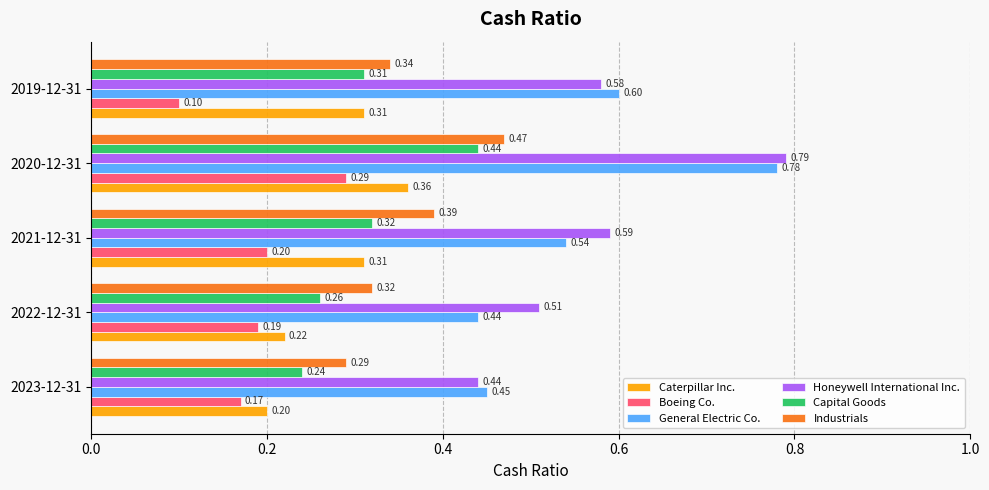

What is the sum of all Industrials values?

1.8